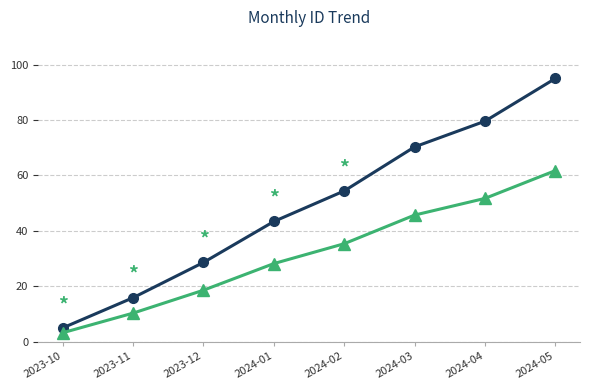

At which label is the value closest to 32?

2024-02